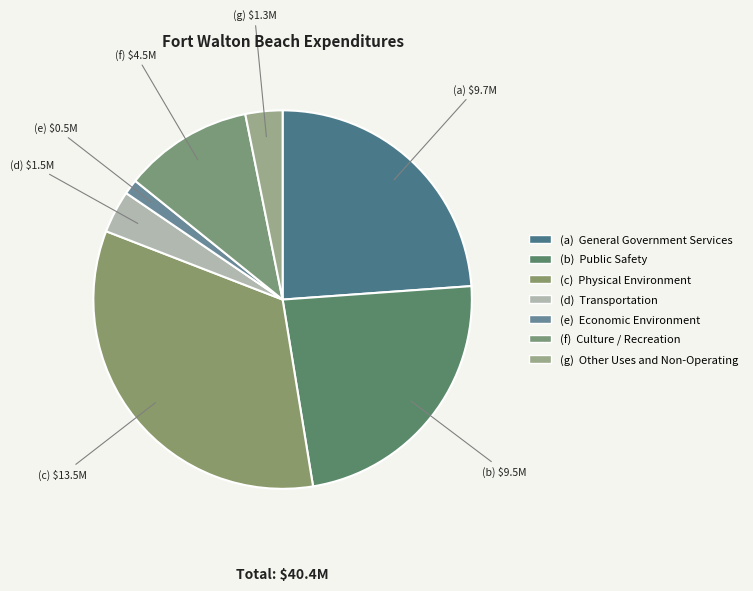

Does any single category account for the majority?

No